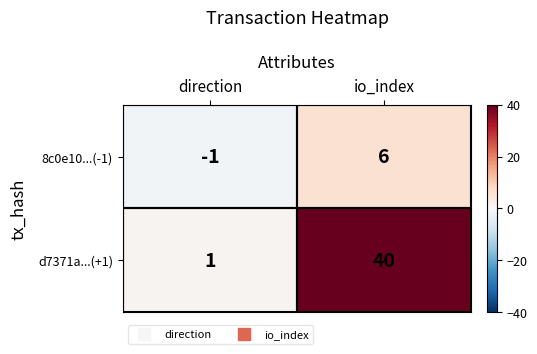

Which label corresponds to the largest value in the chart?

io_index